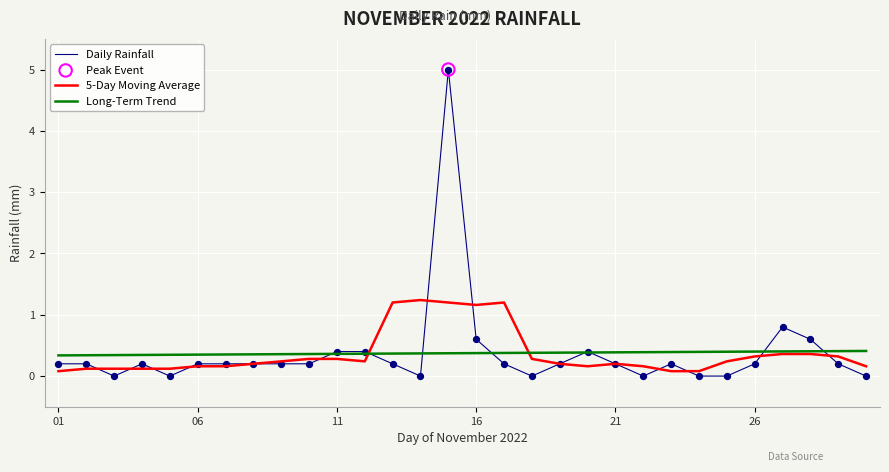

What is the maximum value shown in the chart?

5.0